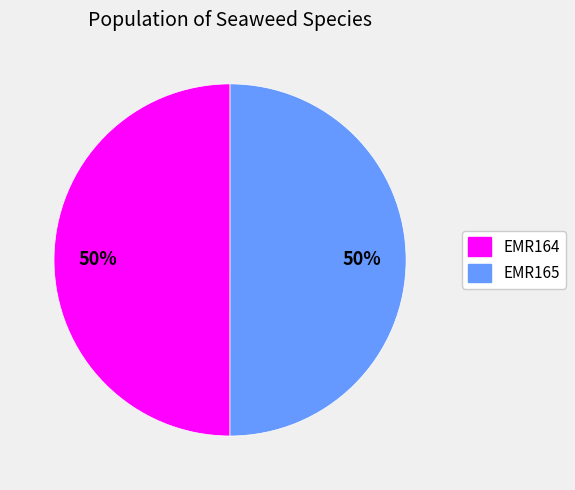

Approximately how many times larger is the value at EMR164 compared to EMR165?

1.0